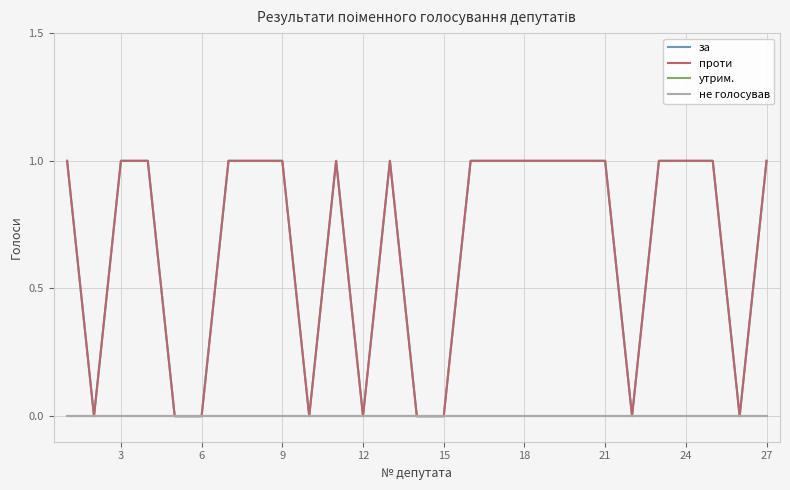

Does the chart display data point markers on the line(s)?

No